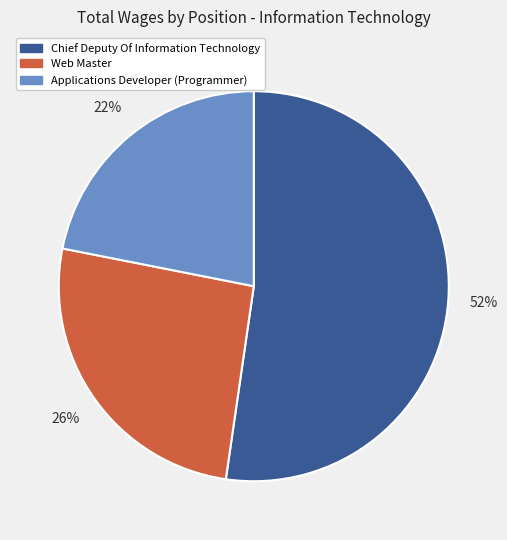

Combined, do Web Master and Chief Deputy Of Information Technology account for over 50%?

Yes